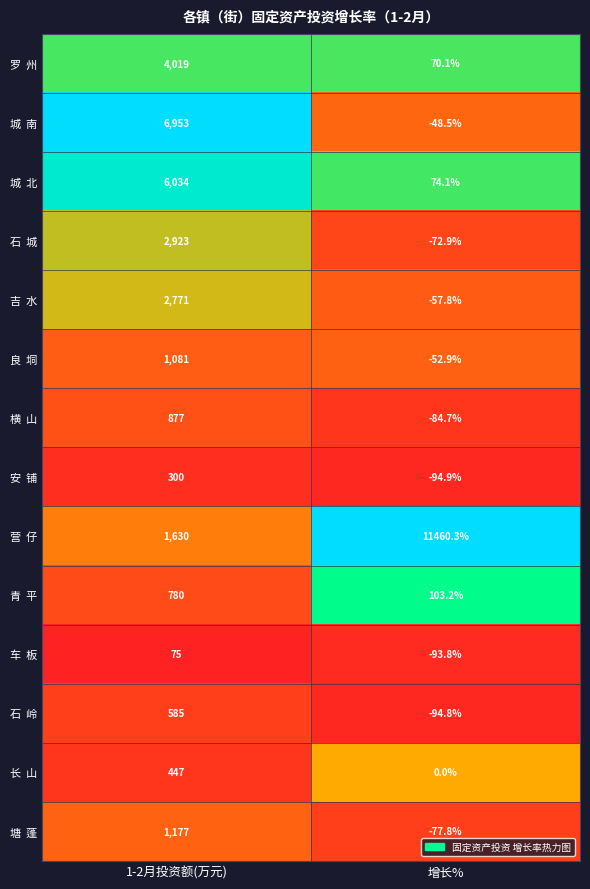

At which category is the sum across all series the highest?

1-2月投资额(万元)